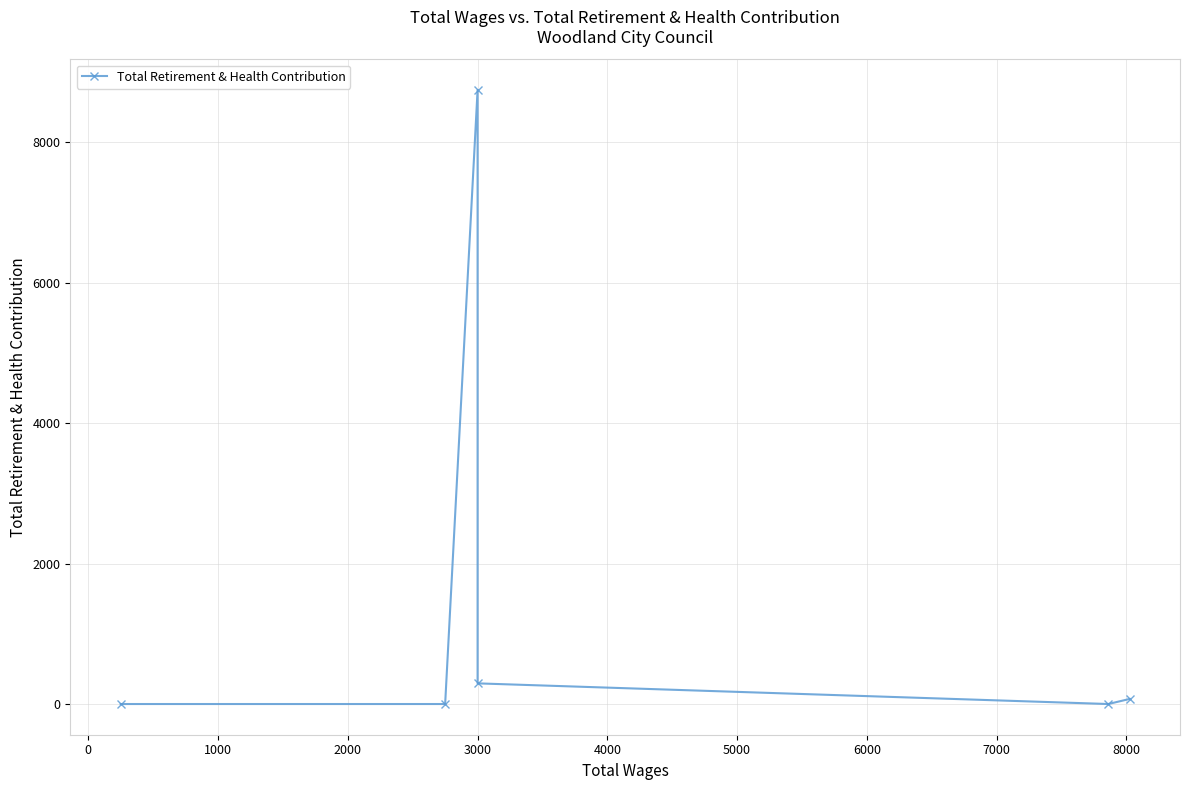

Reading left to right, extract all data points from this chart.

0	0	8741	294	0	72